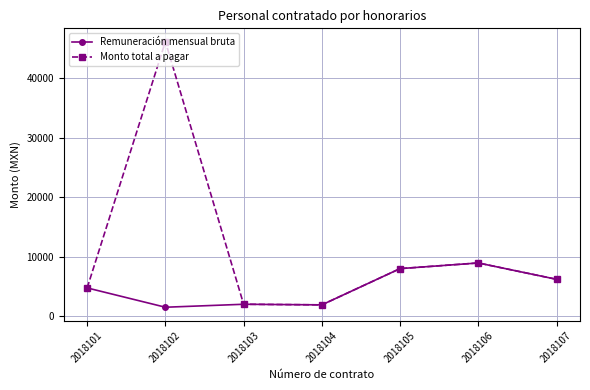

True or false: Remuneración mensual bruta has more than 0 interior local peaks.

True